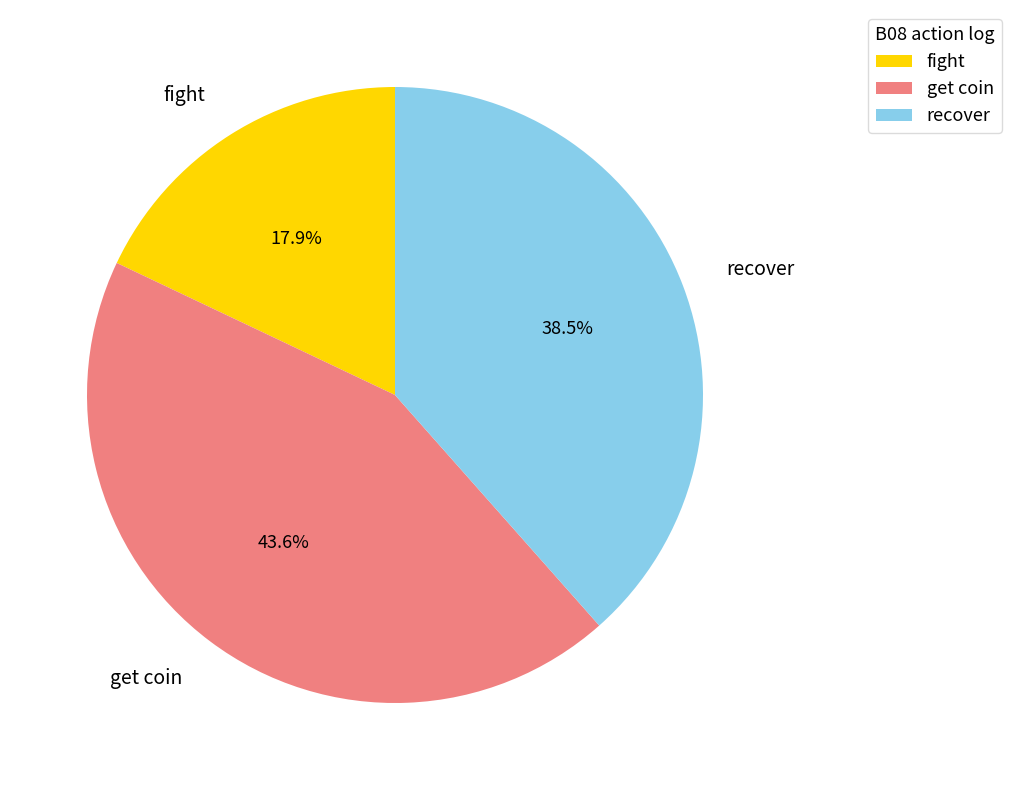

Rank the categories by value from highest to lowest.

get coin, recover, fight